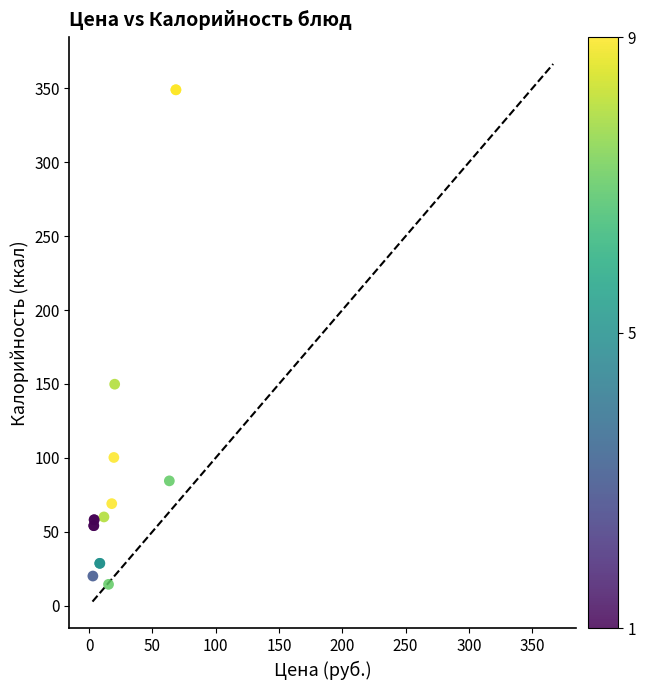

What Y value in the scatter plot is closest to 181?

149.8